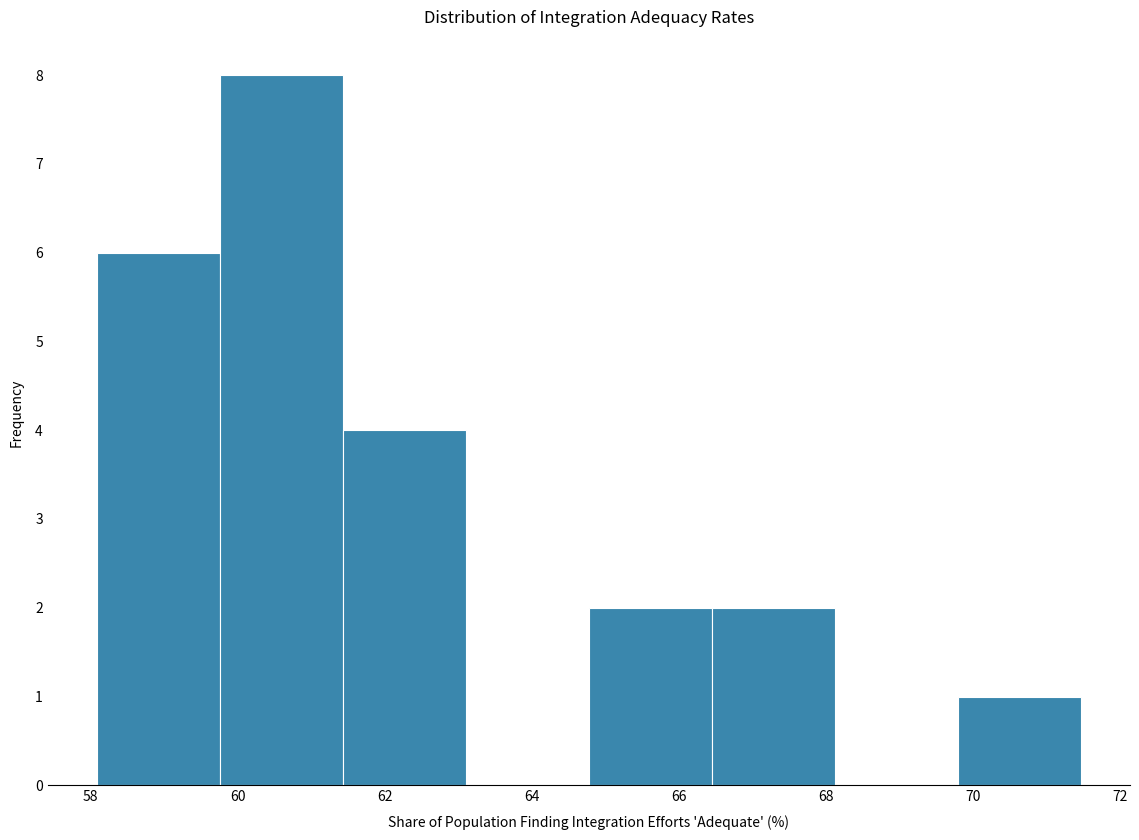

Reading left to right, transcribe this chart: for each bar, give the range it covers on the x-axis and its height. Neither the bar edges nor the heights are printed on the chart, so give them approximately, as read against the axes.

58.0 to 59.8: 6
59.8 to 61.4: 8
61.4 to 63.2: 4
63.2 to 64.8: 0
64.8 to 66.4: 2
66.4 to 68.2: 2
68.2 to 69.8: 0
69.8 to 71.4: 1